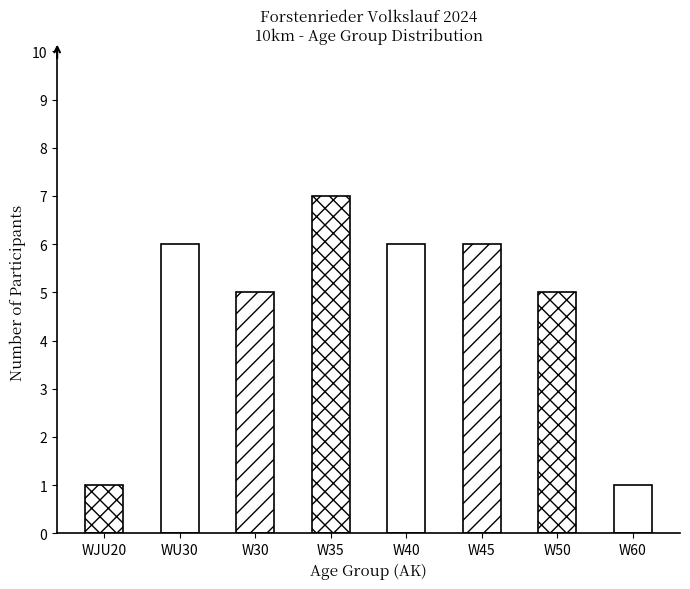

What is the approximate value at W50?

5